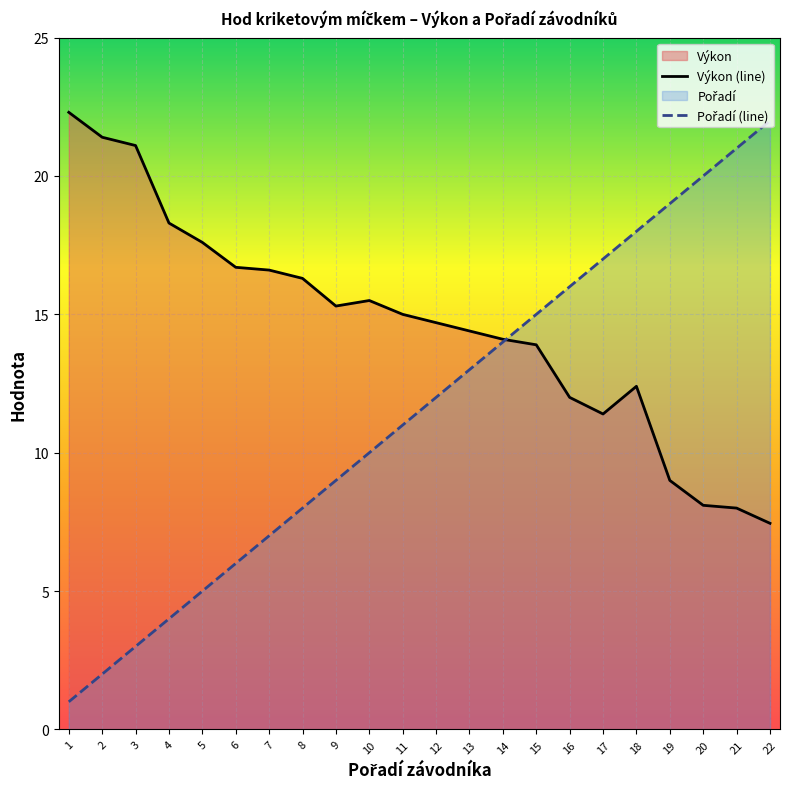

What is the difference between the maximum and minimum values in the Výkon series?

14.9